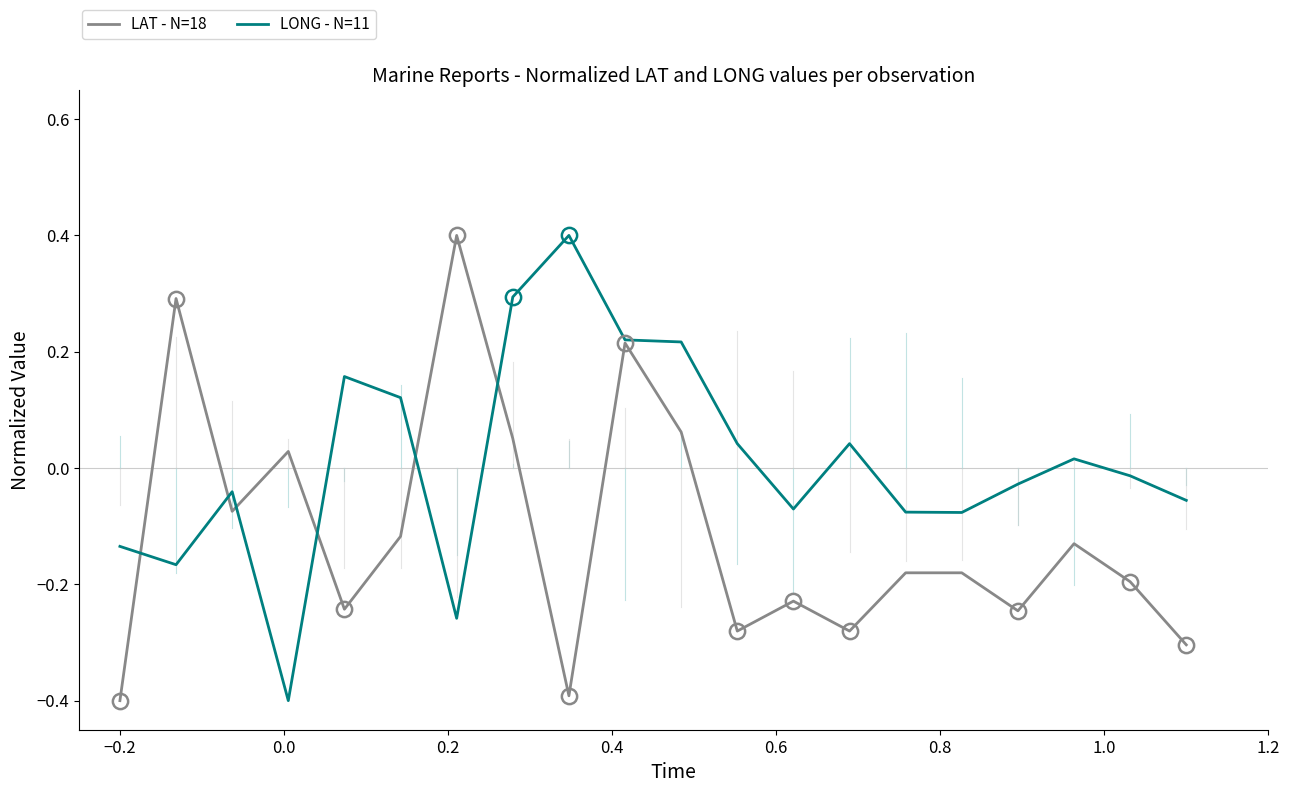

Which series has the largest total across all categories?

LONG - N=11